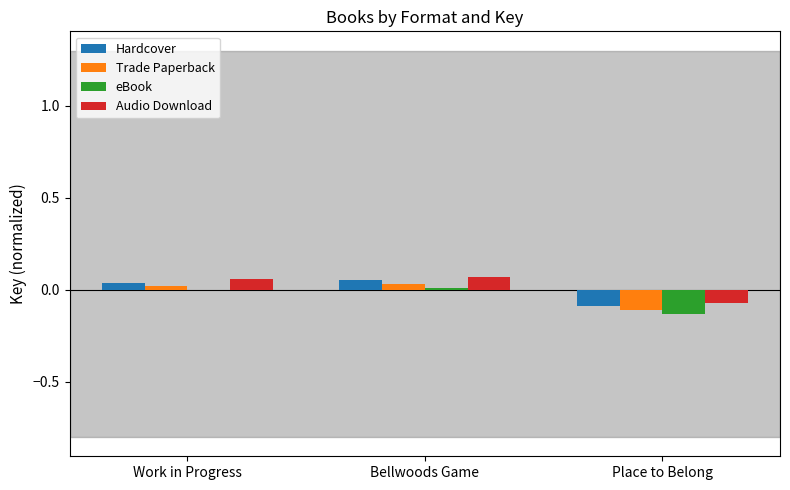

Is the value of eBook at Place to Belong greater than the value of Trade Paperback at Bellwoods Game?

No